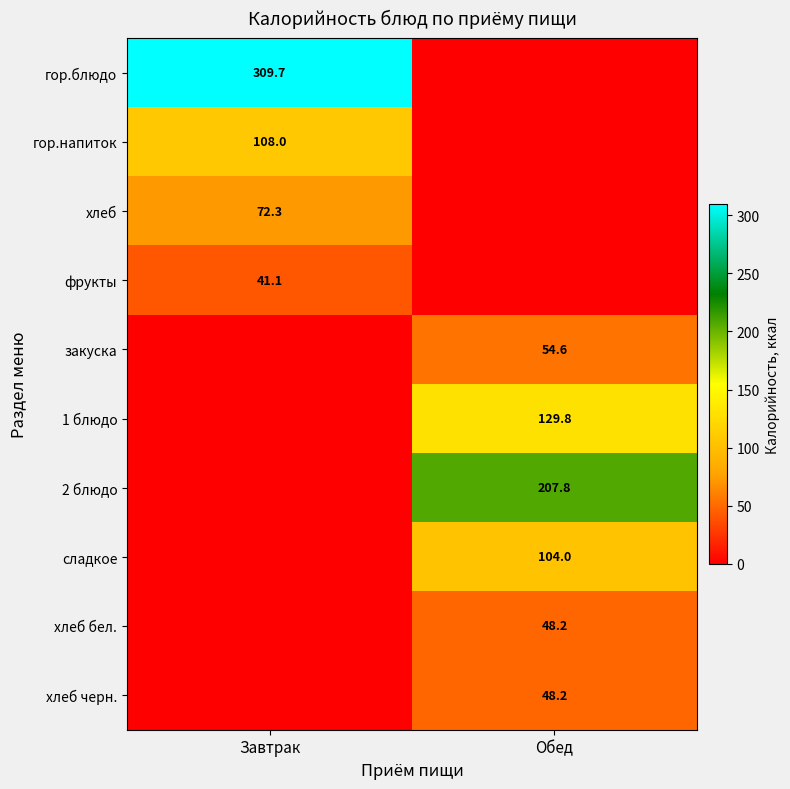

Is it true that 1 блюдо equals 129.8 at Обед?

True